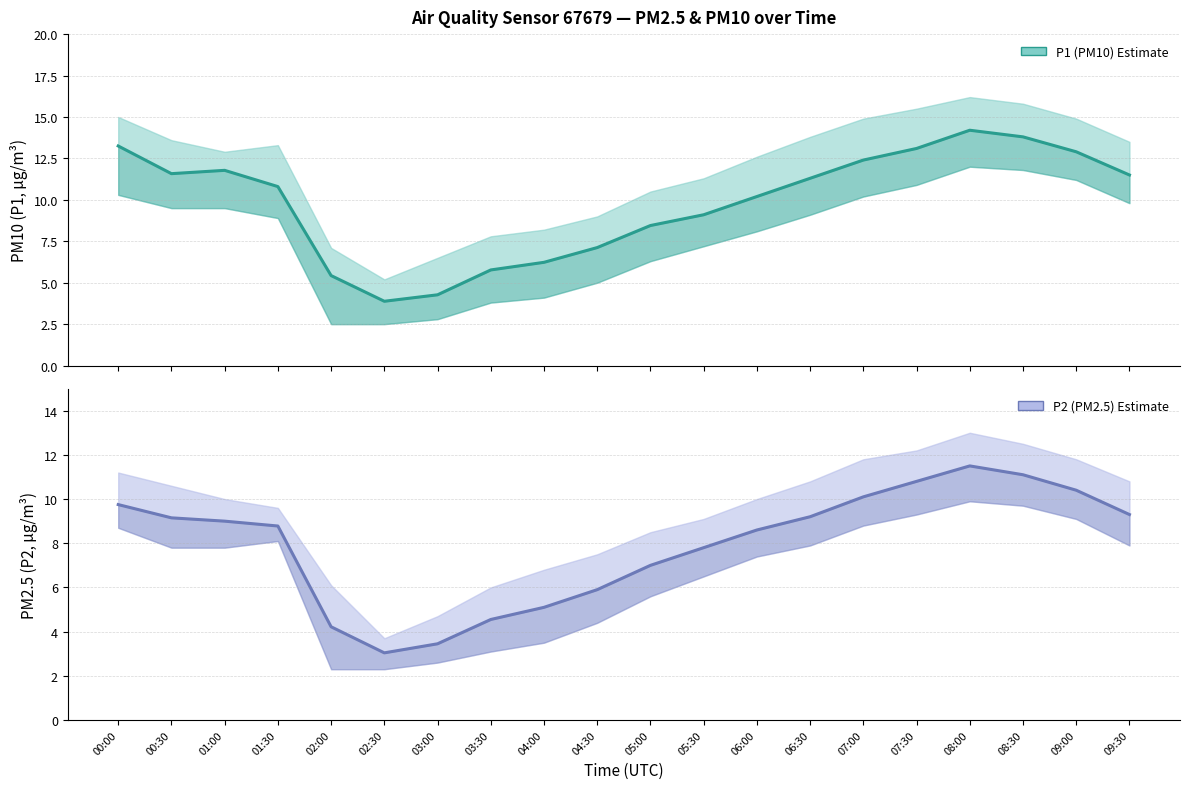

True or false: P1 estimate and P2 estimate intersect in this chart.

False